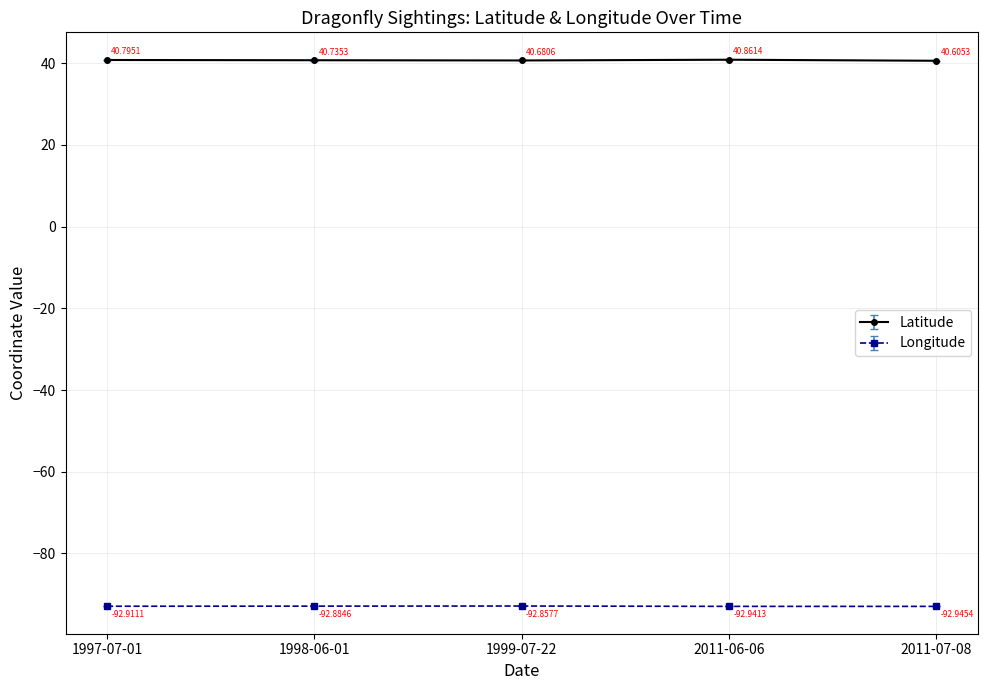

What is the spread (max minus min) of values at 1997-07-01?

133.7